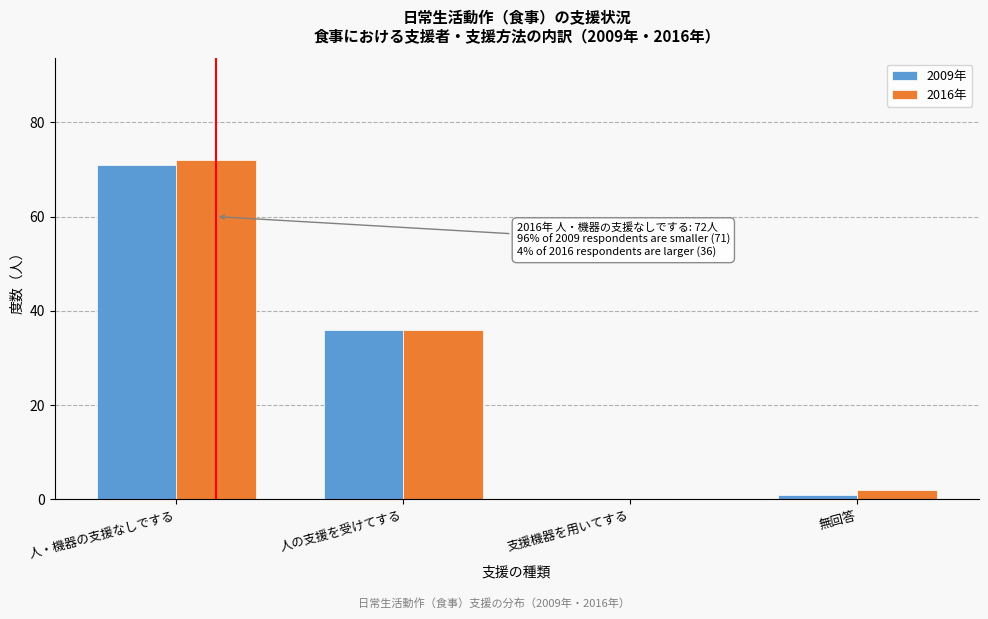

Reading left to right, transcribe all the data shown in this chart.

2009年: 人・機器の支援なしでする=71	人の支援を受けてする=36	支援機器を用いてする=0	無回答=1
2016年: 人・機器の支援なしでする=72	人の支援を受けてする=36	支援機器を用いてする=0	無回答=2